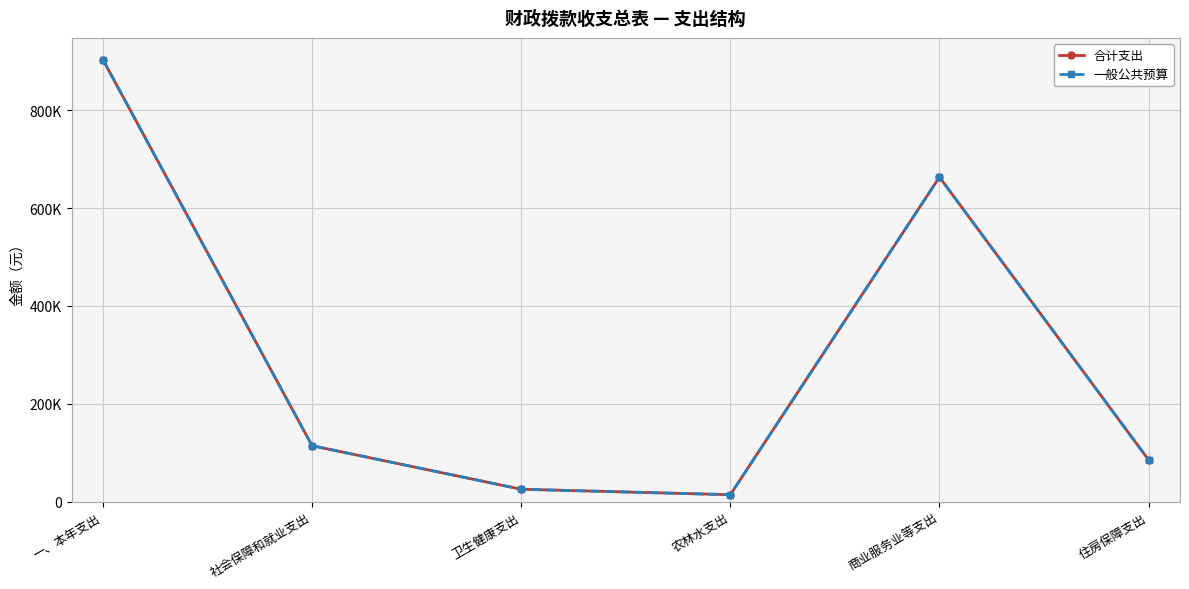

At which label does 合计支出 first exceed 114516?

一、本年支出